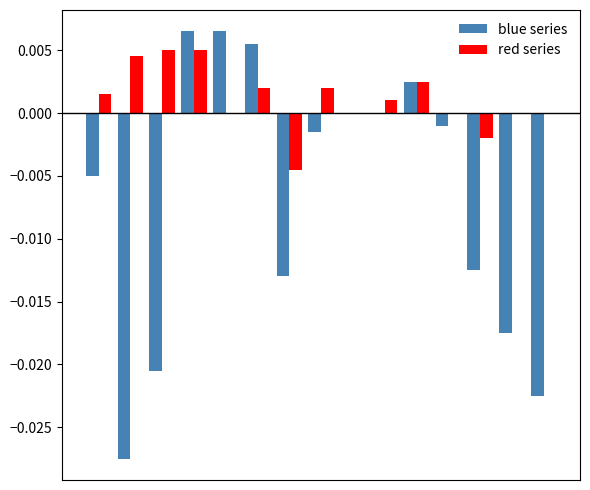

How many distinct data groups are displayed?

2